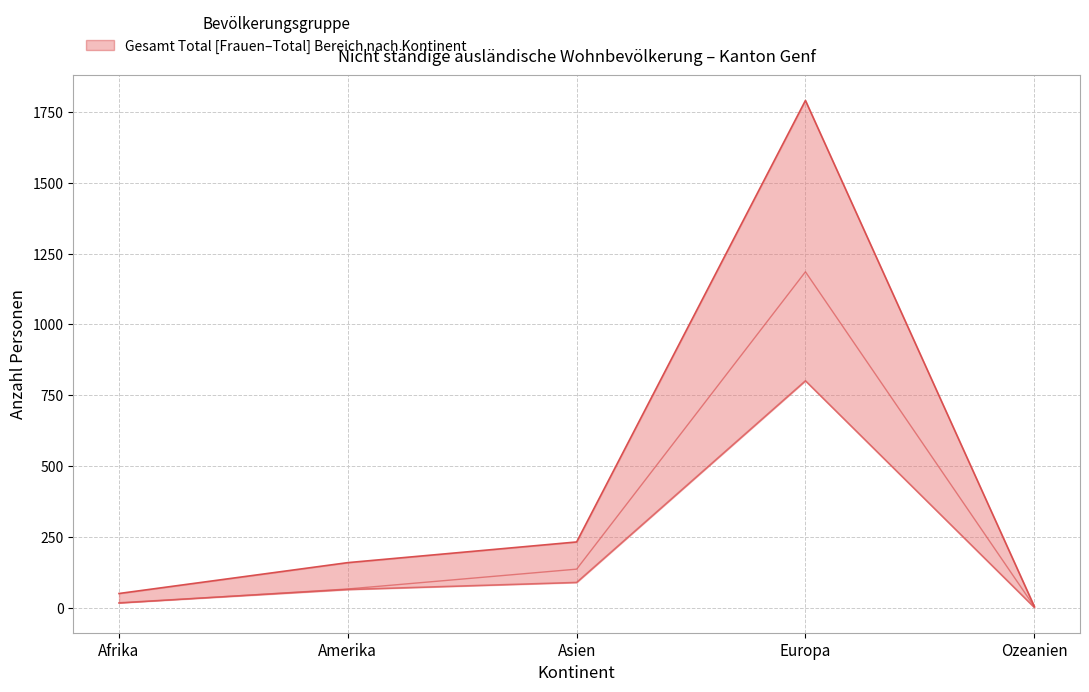

Is the value of Gesamt Frauen at Asien greater than the value of Gesamt Total at Ozeanien?

Yes